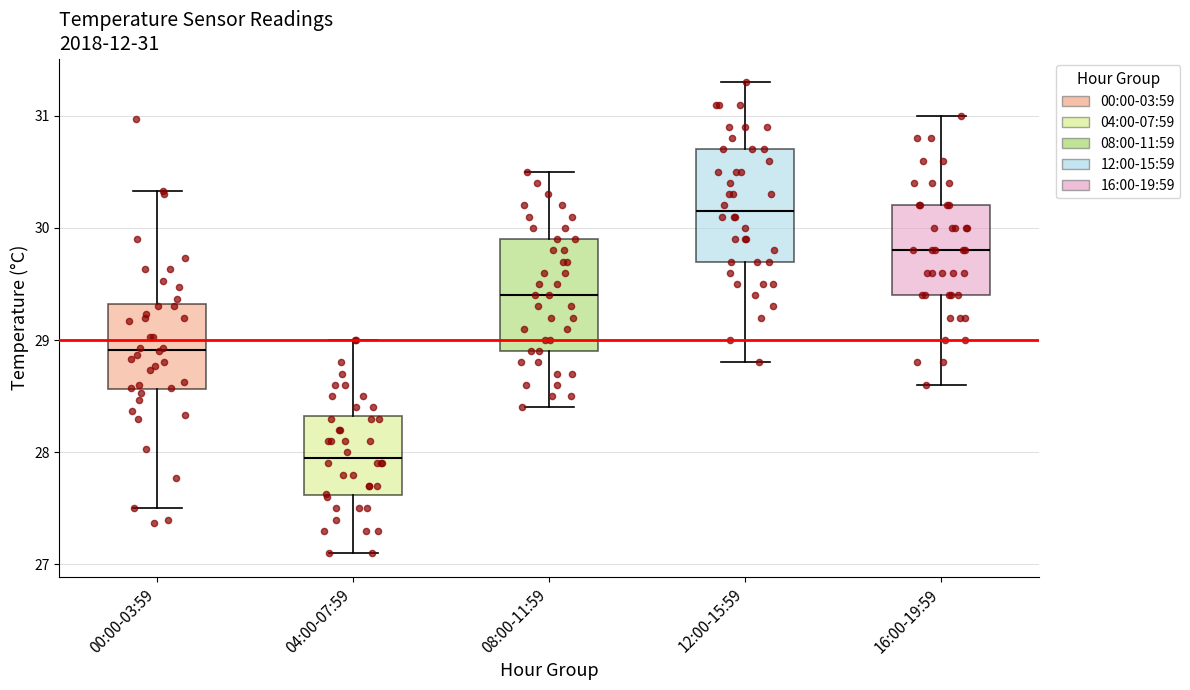

Which box has the highest median line?

12:00-15:59